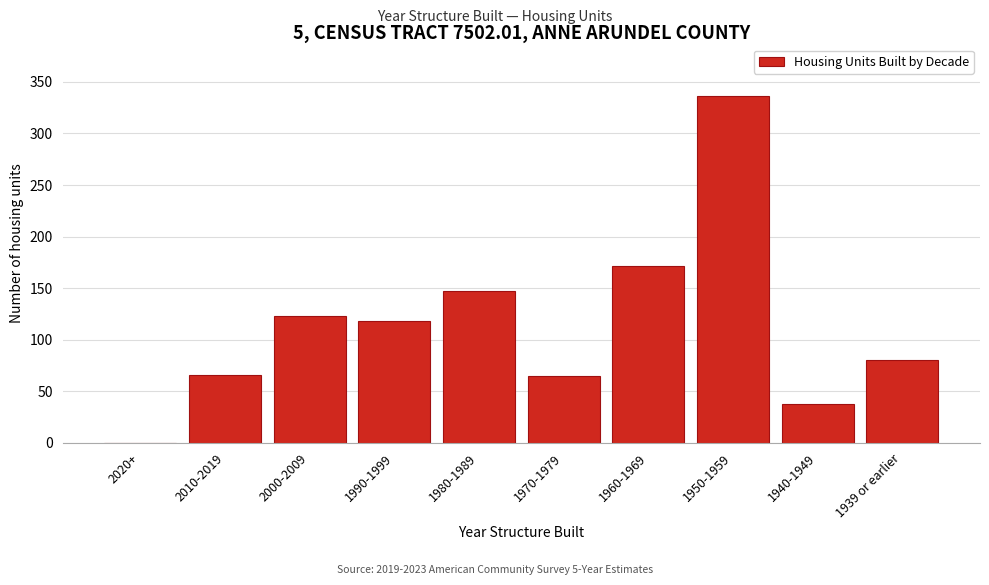

At which category does the chart reach its peak across all series?

1950-1959